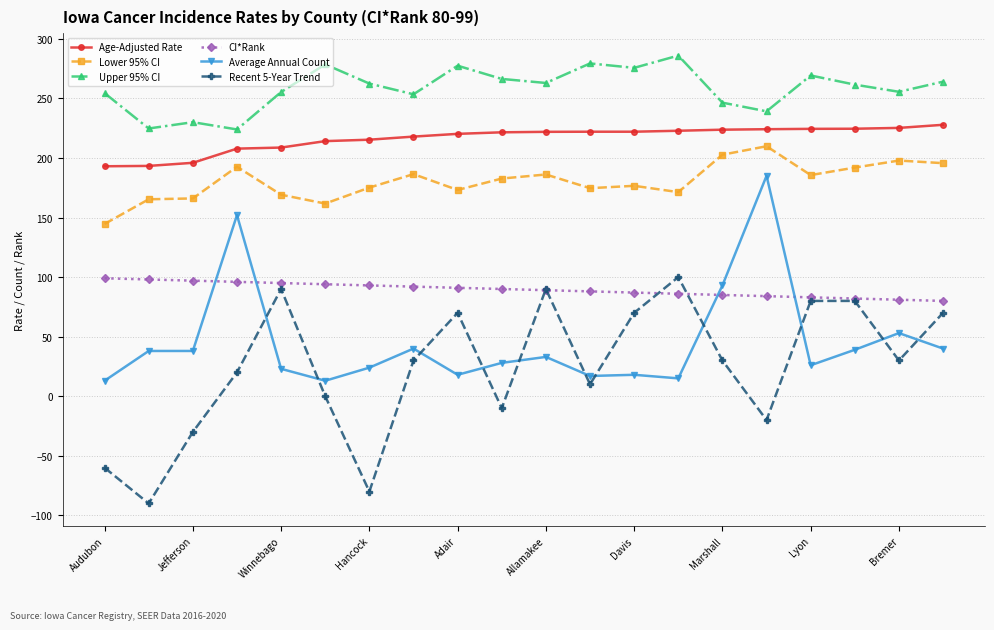

What is the highest value of the Upper 95% CI series?

285.9